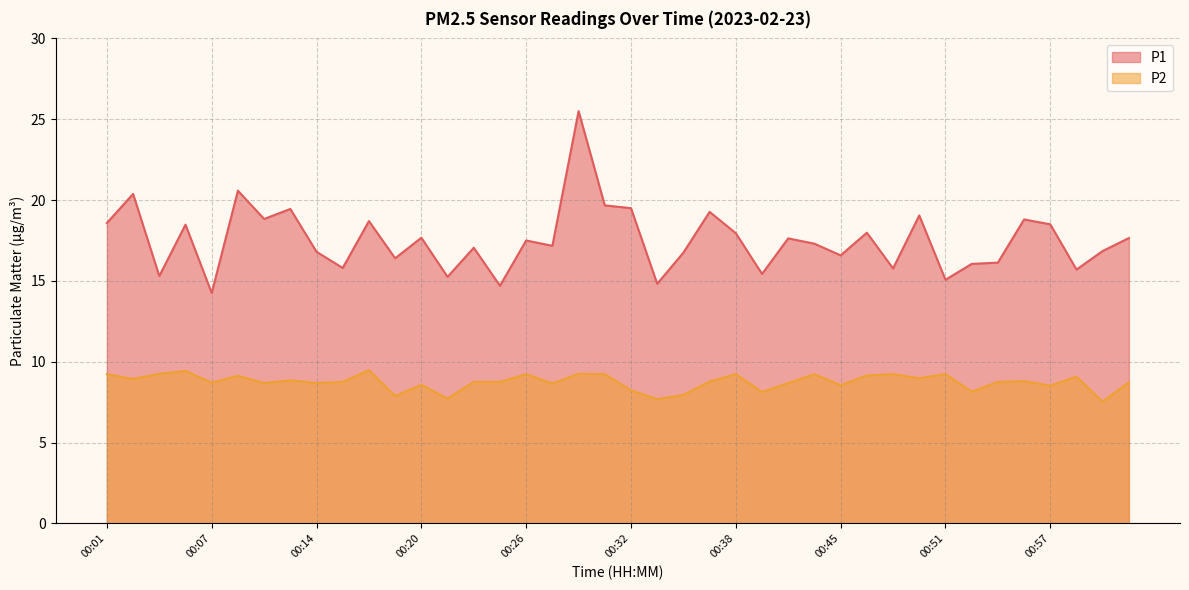

Is it true that P2 equals 8.7 at 00:14?

True